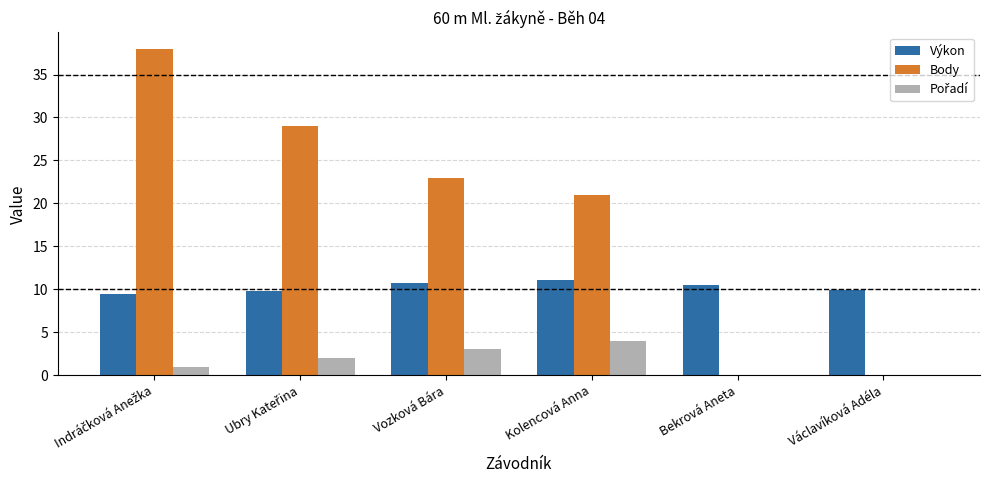

True or false: Výkon has a value of 11.1 at Kolencová Anna.

True